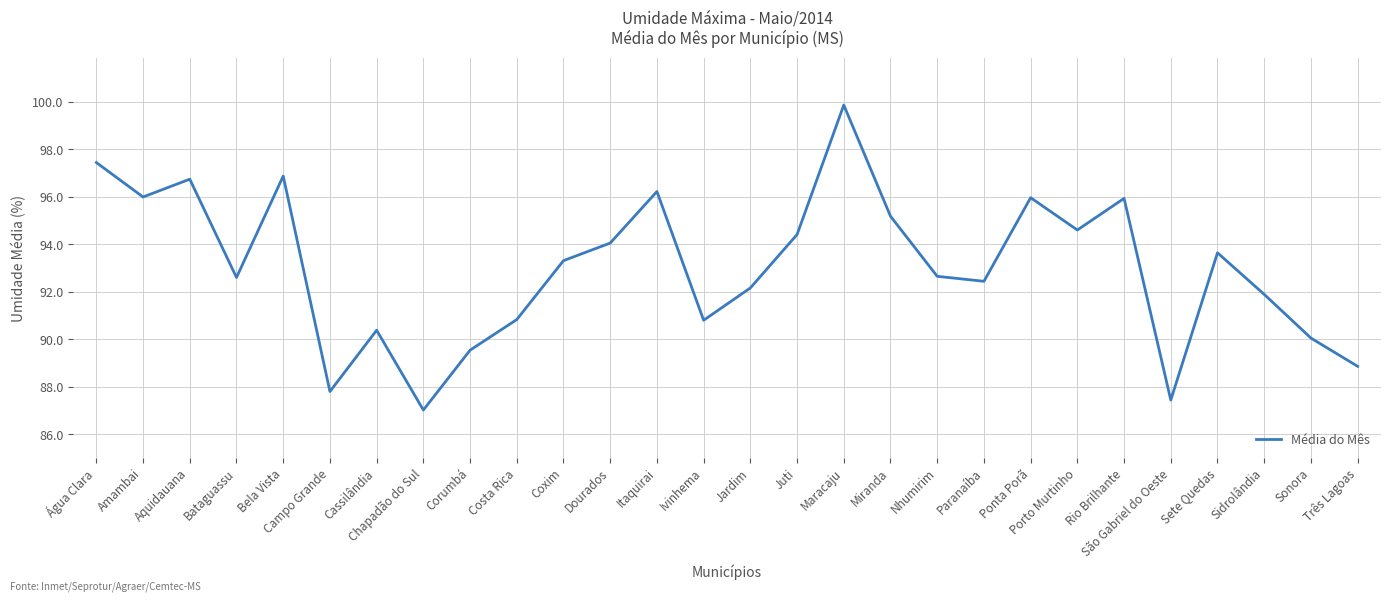

Is it true that the value at Paranaíba is 129.9?

False